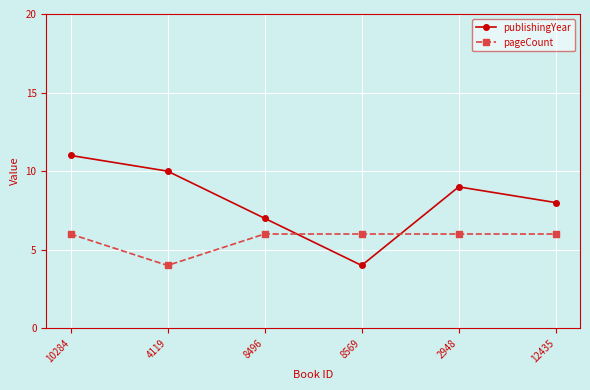

What is the average value of the publishingYear series?

8